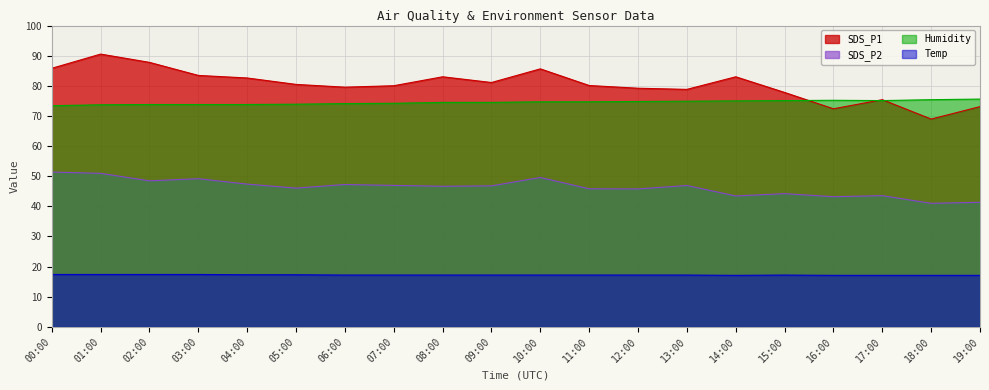

True or false: SDS_P2 and Humidity cross at least once.

False